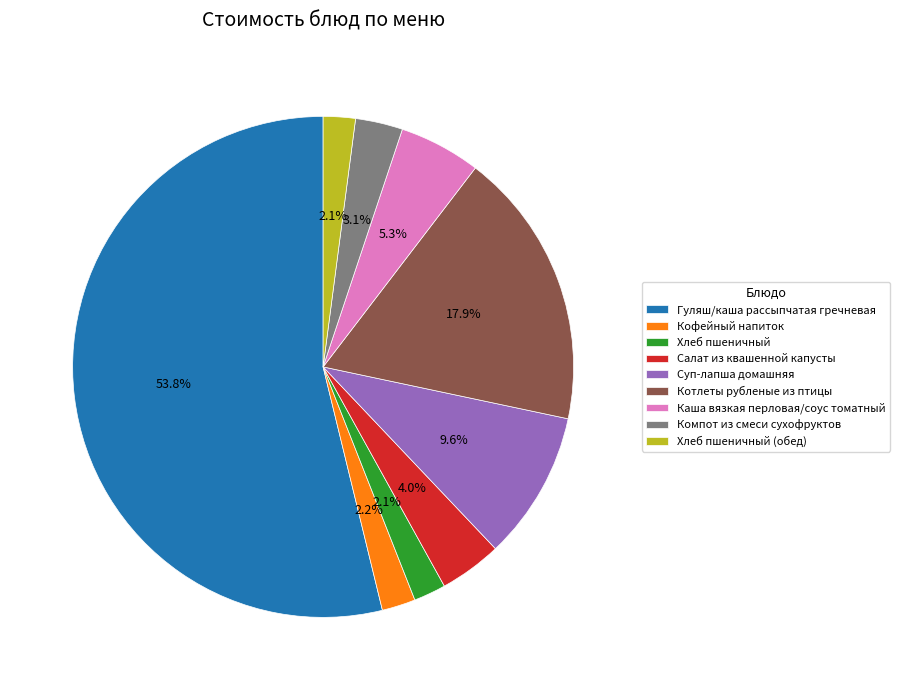

To the nearest percent, what percentage of the pie is Кофейный напиток?

2%